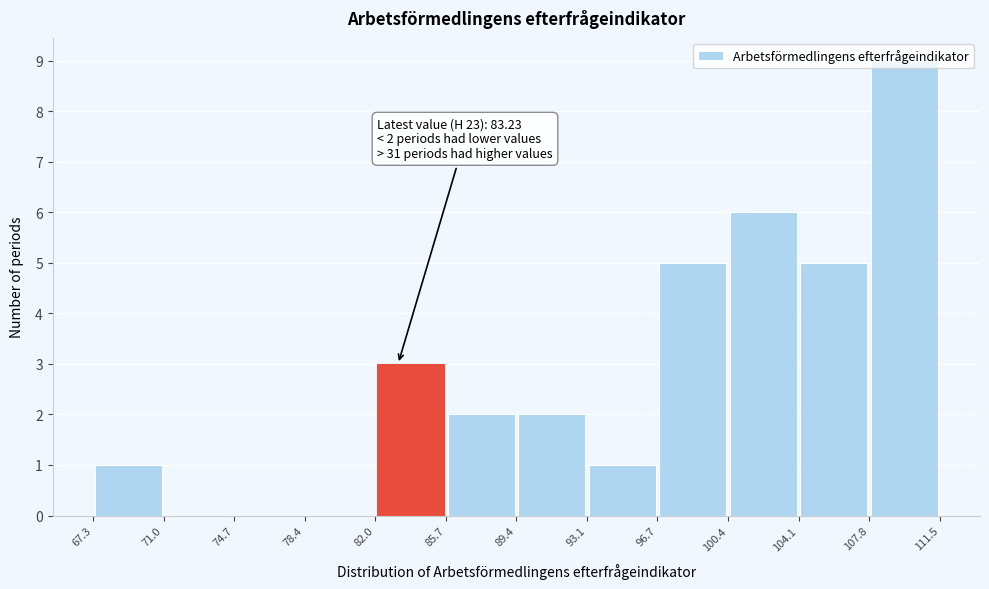

Over which range of the x-axis is the bar tallest?

107.8 to 111.5